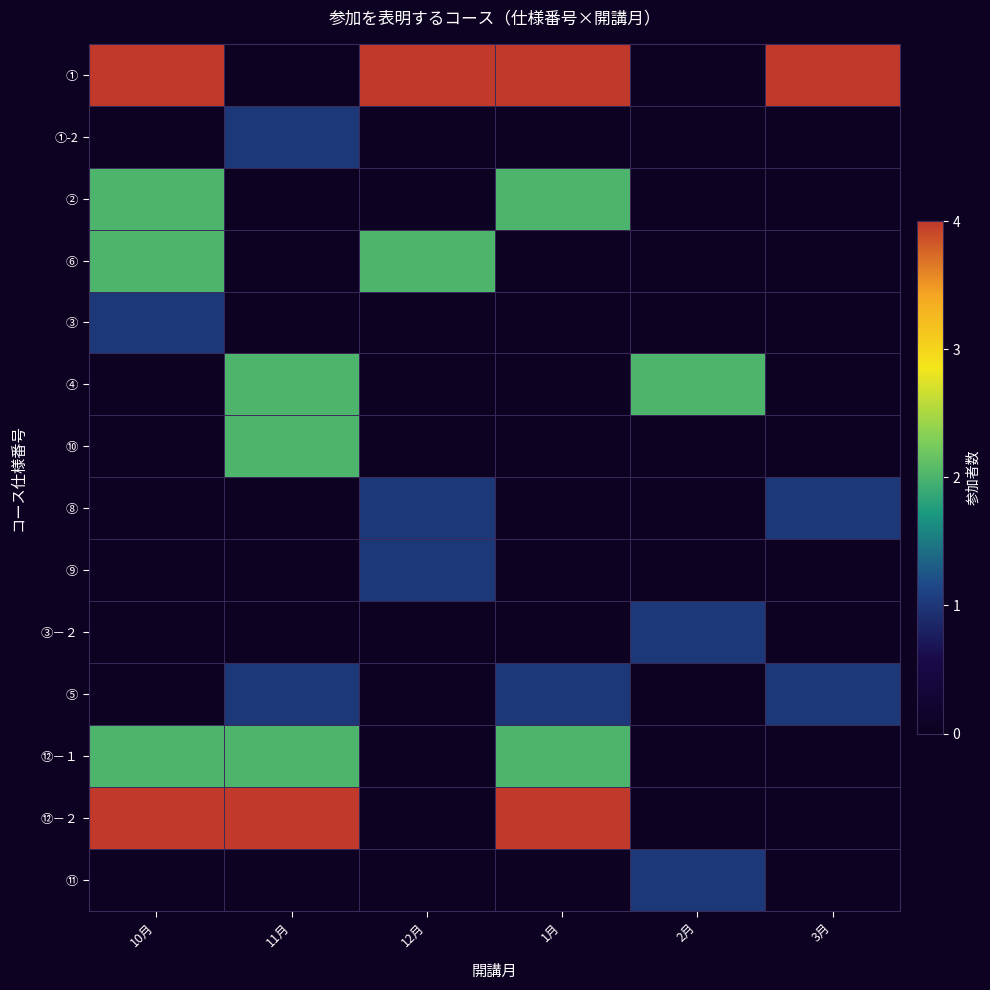

Which series has the largest total across all categories?

①